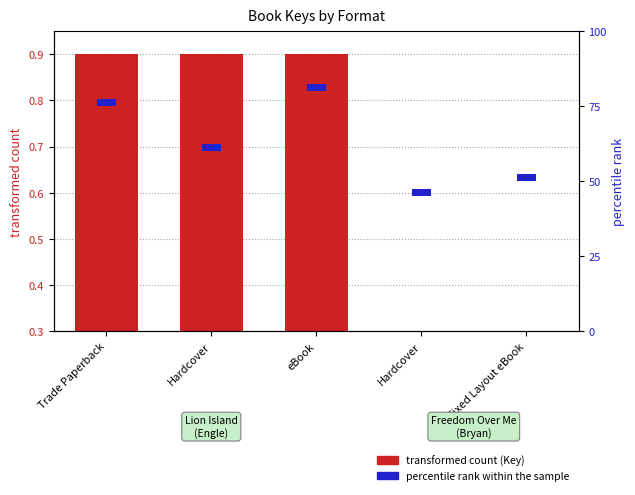

What is the difference between the second highest and second lowest values in the transformed count (Key) series?

0.6